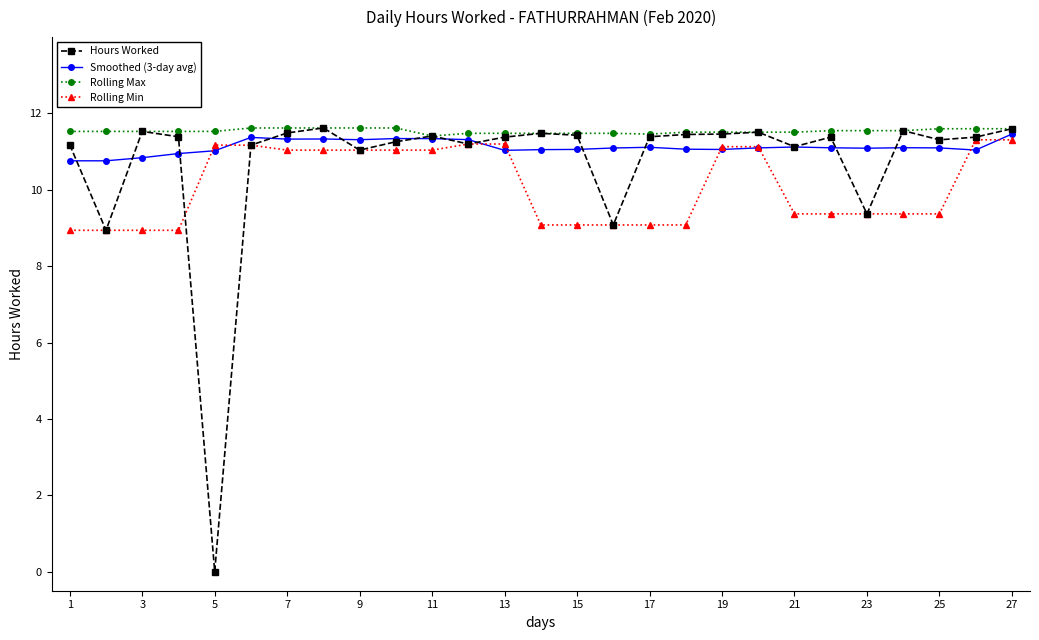

Which series has the widest spread of values?

Hours Worked